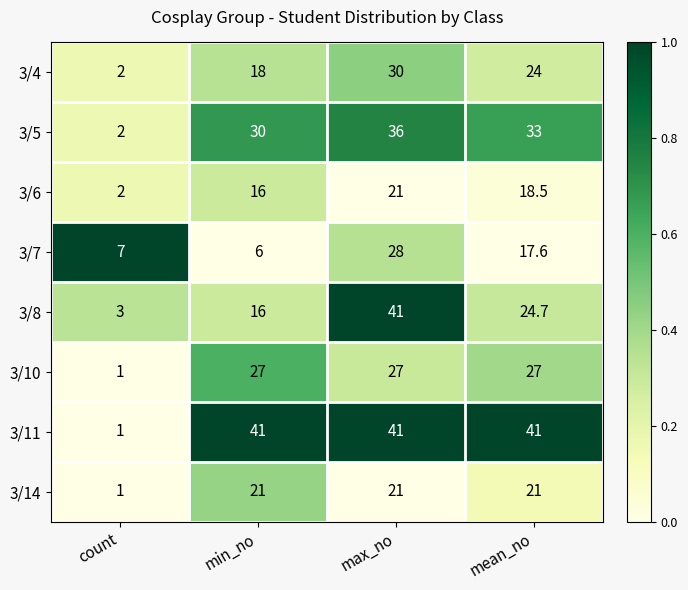

What is the sum of all 3/11 values?

124.0